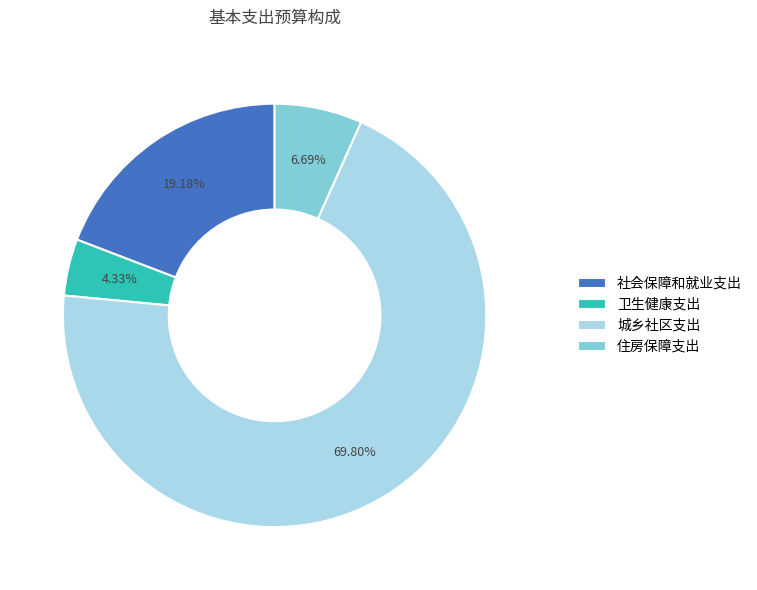

To the nearest percent, what is the difference between the largest and smallest slice percentages?

65%